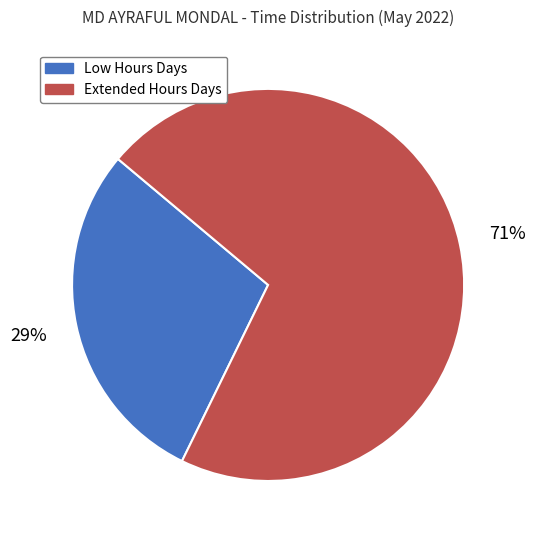

To the nearest percent, what is the difference between the largest and smallest slice percentages?

42%